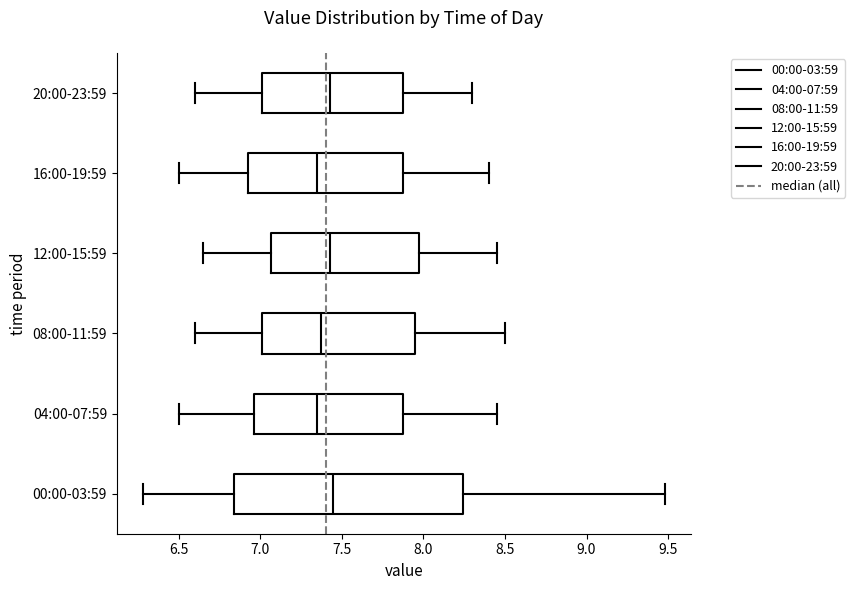

Which box is the widest, from its left edge to its right edge?

00:00-03:59